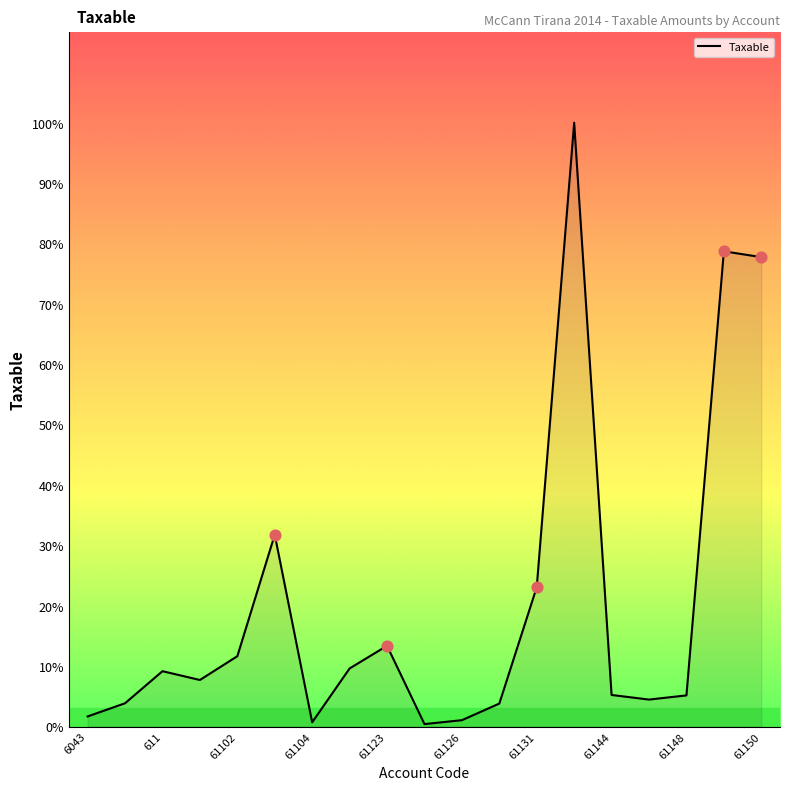

Does the chart have visible grid lines?

No